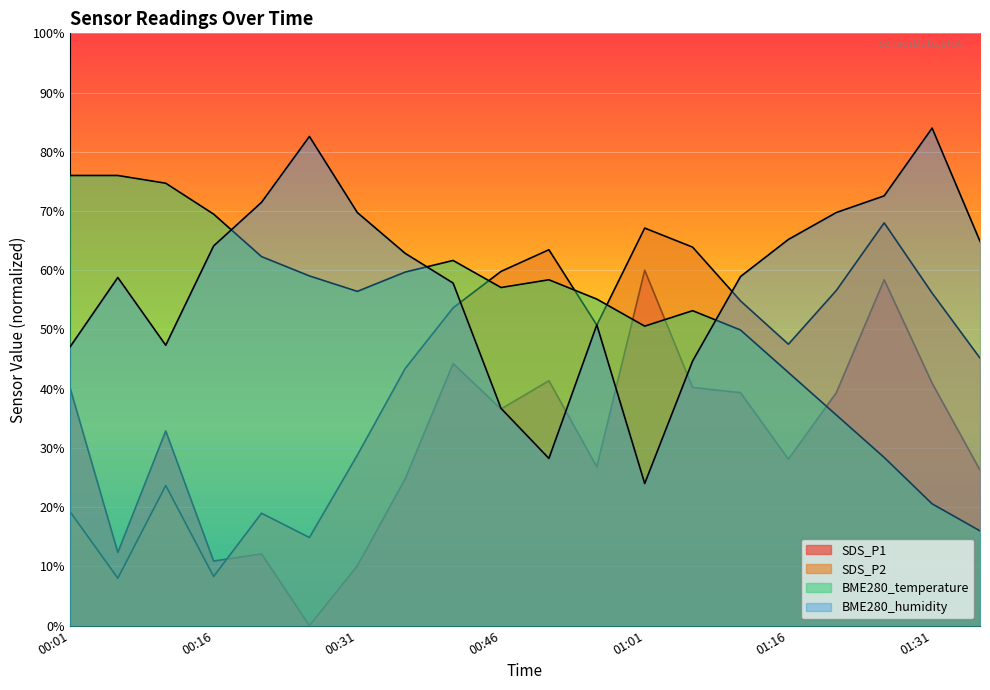

What is the value of the SDS_P2 point at the 8th from the left?

43.4